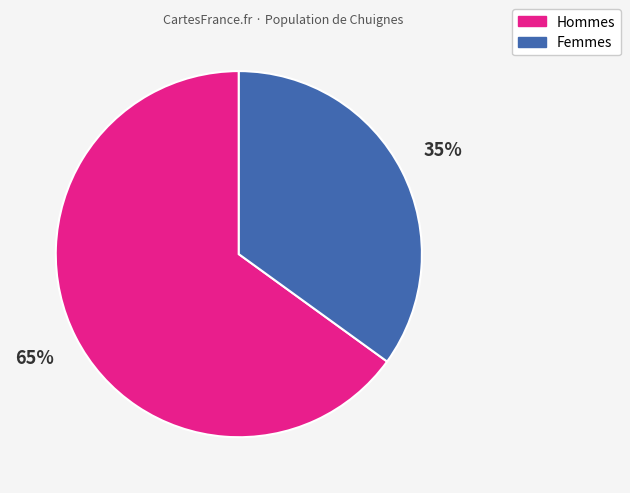

To the nearest percent, what percentage of the pie is Hommes?

65%